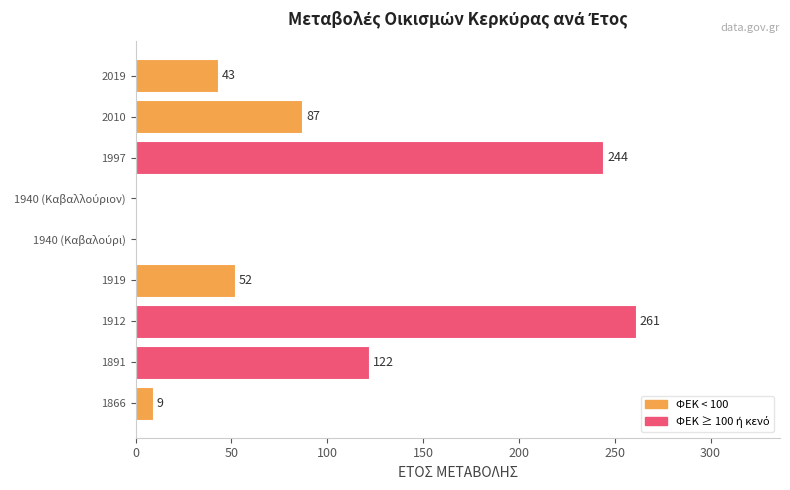

What is the maximum value shown in the chart?

261